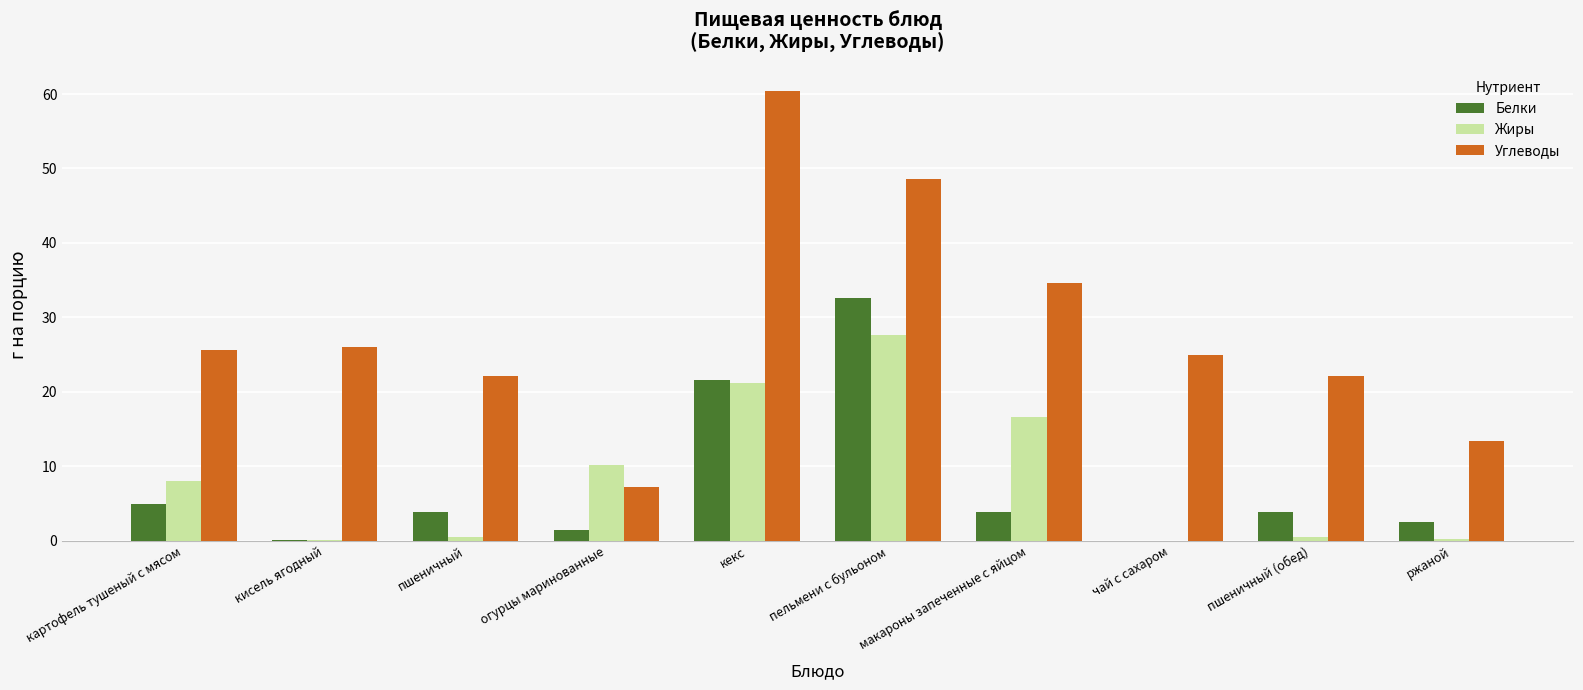

Count the number of data series in this chart.

3